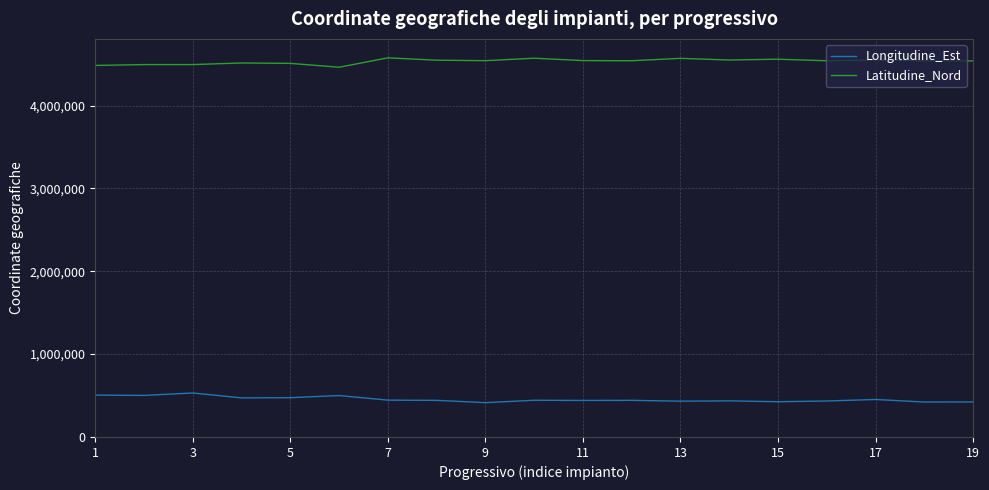

Which series has the largest total across all categories?

Latitudine_Nord